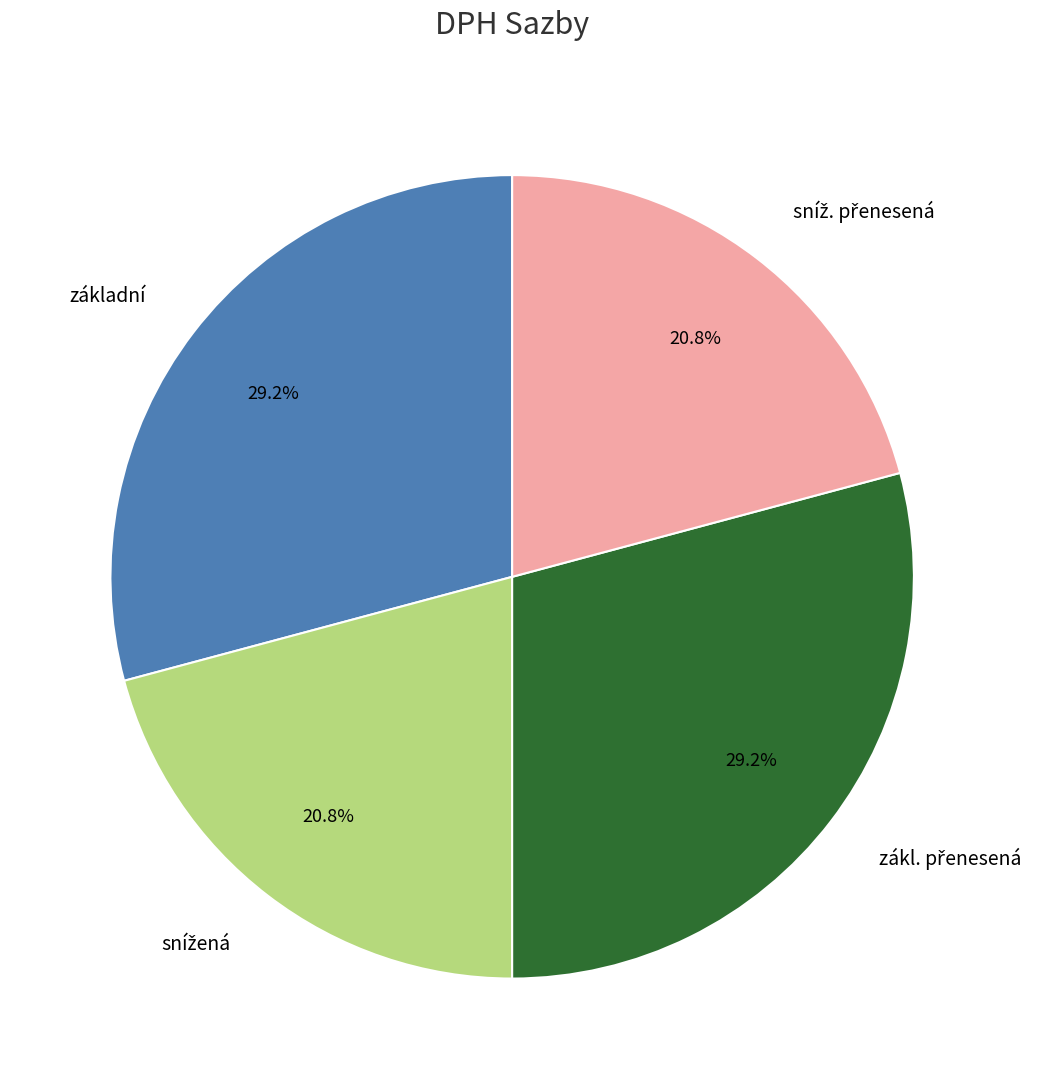

True or false: základní accounts for 36% of the total.

False